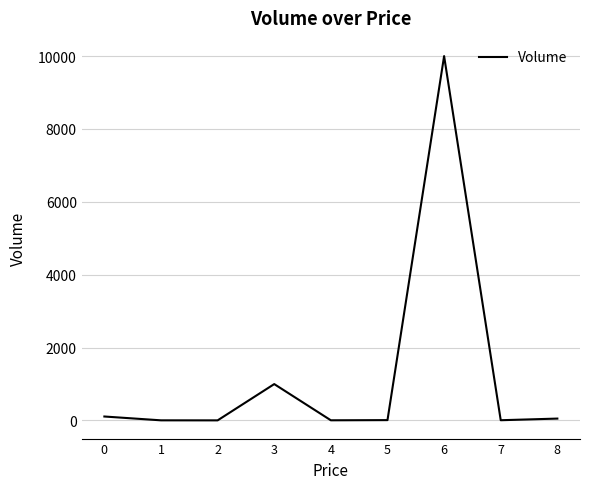

What is the greatest value displayed?

10000